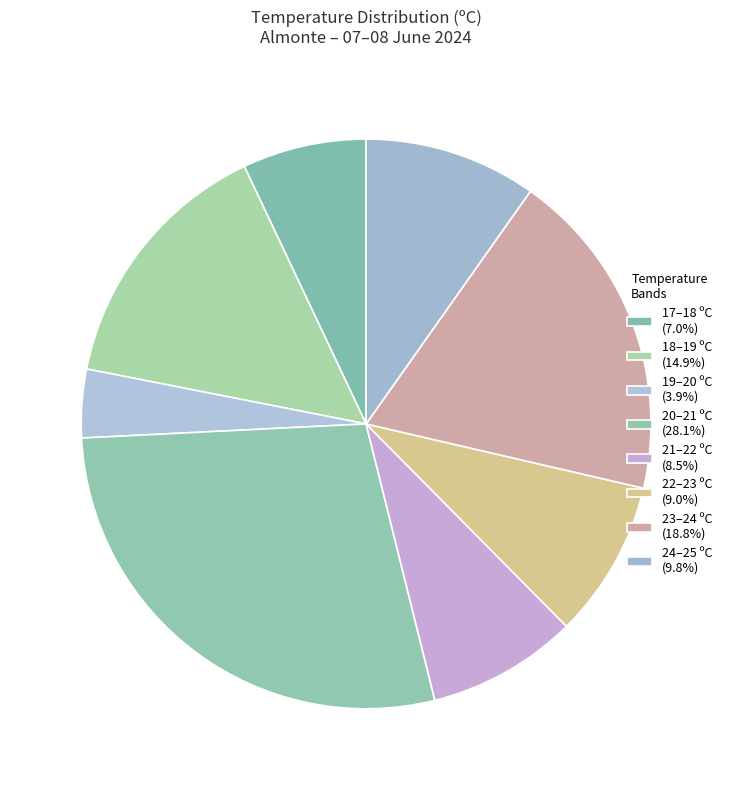

Count the number of slices in the pie.

8